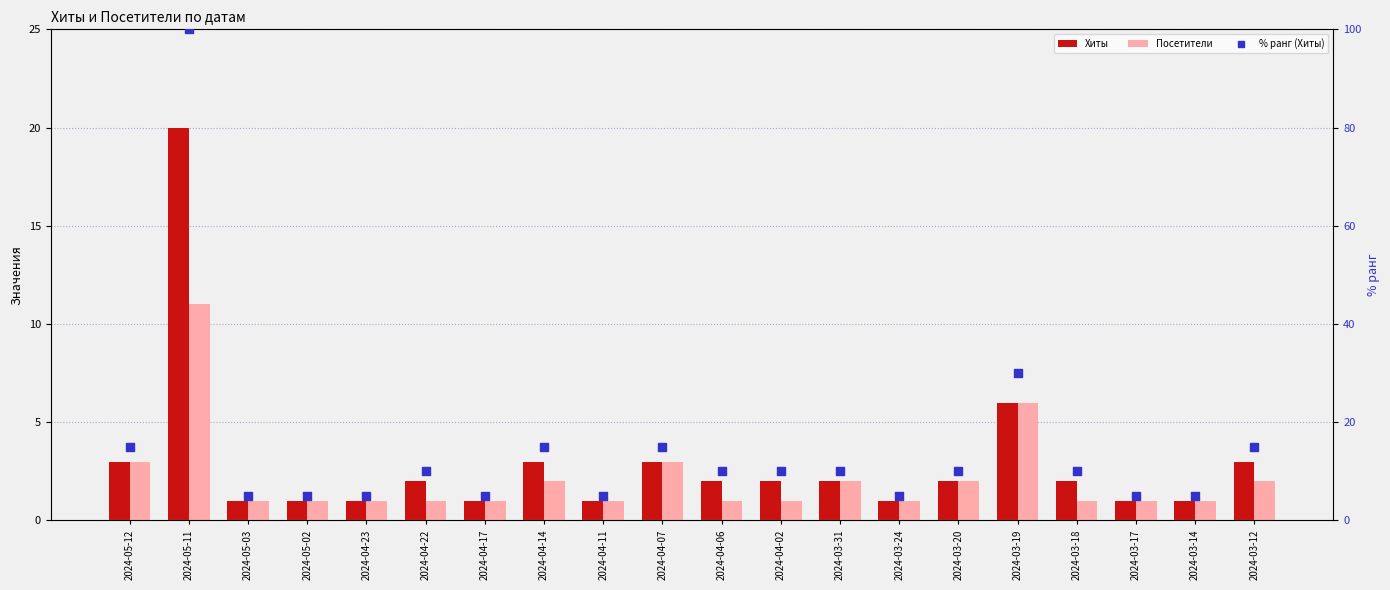

Which series has the largest Y range (max minus min)?

% ранг (Хиты)